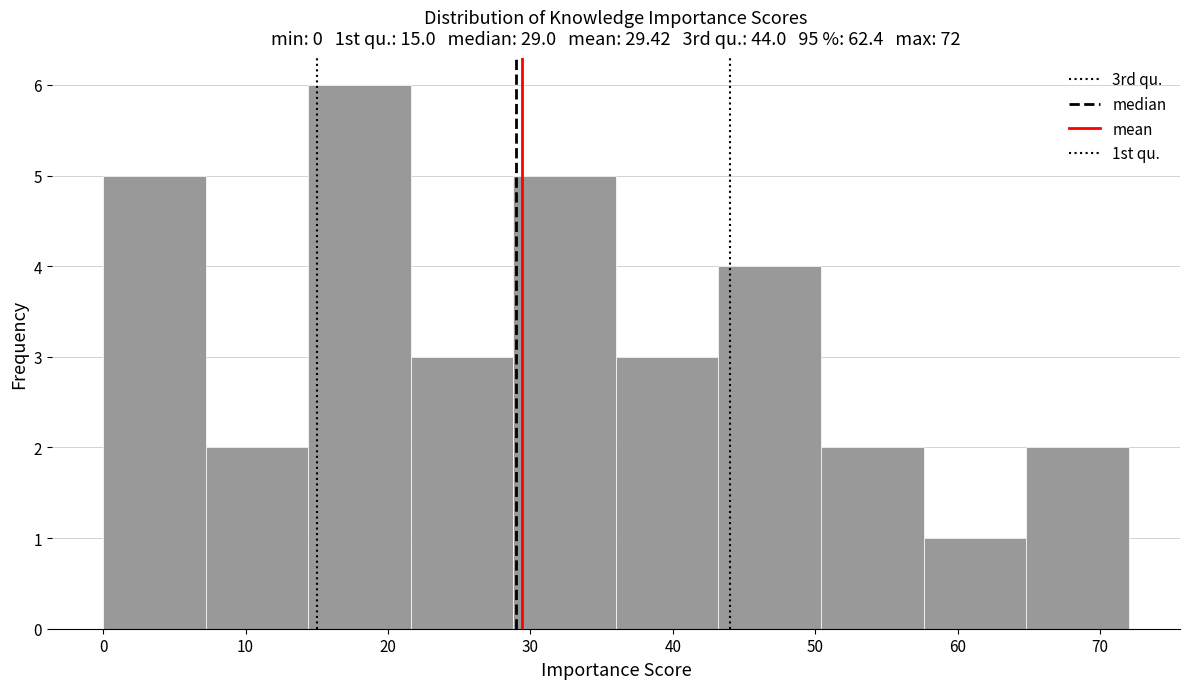

Which range on the x-axis has the tallest bar?

14.4 to 21.6